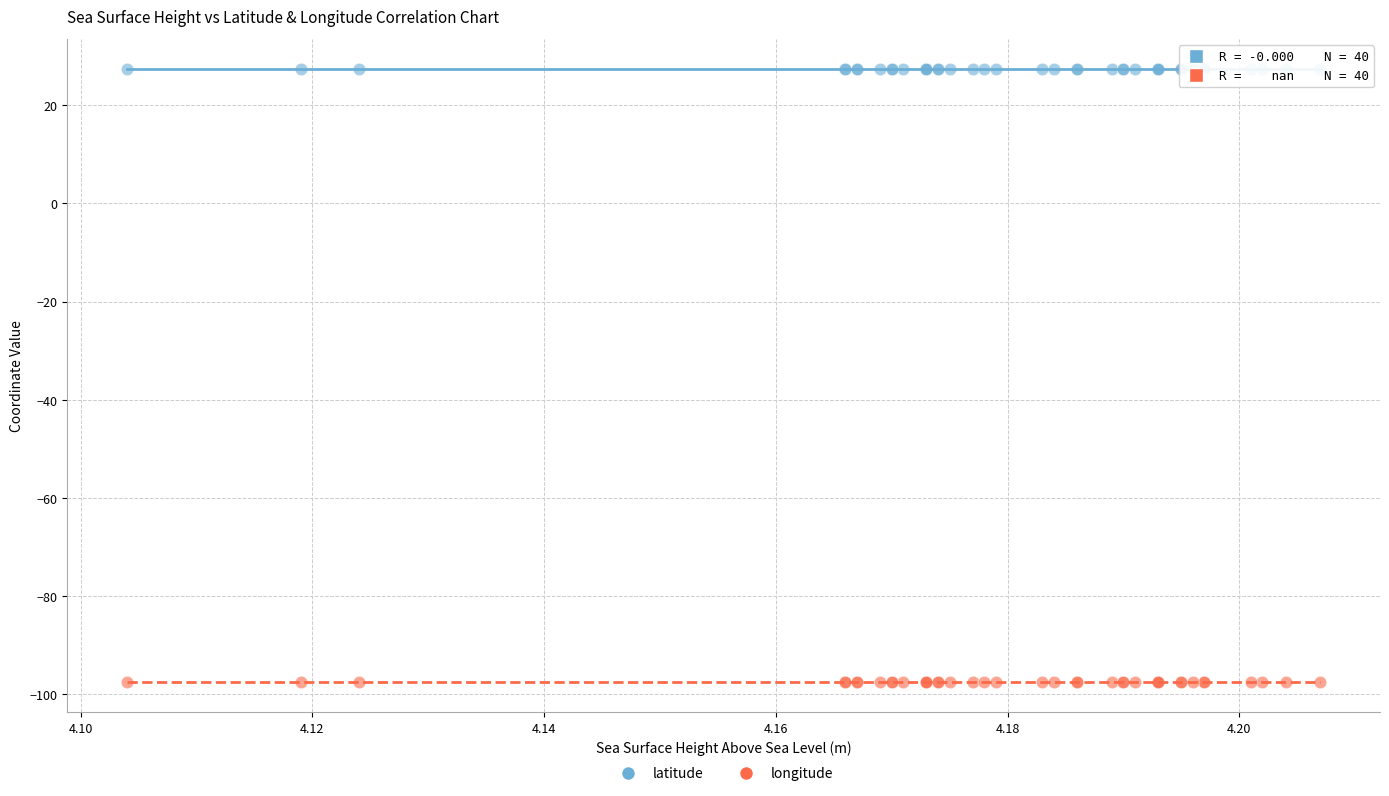

Which series contains the lowest Y value?

longitude